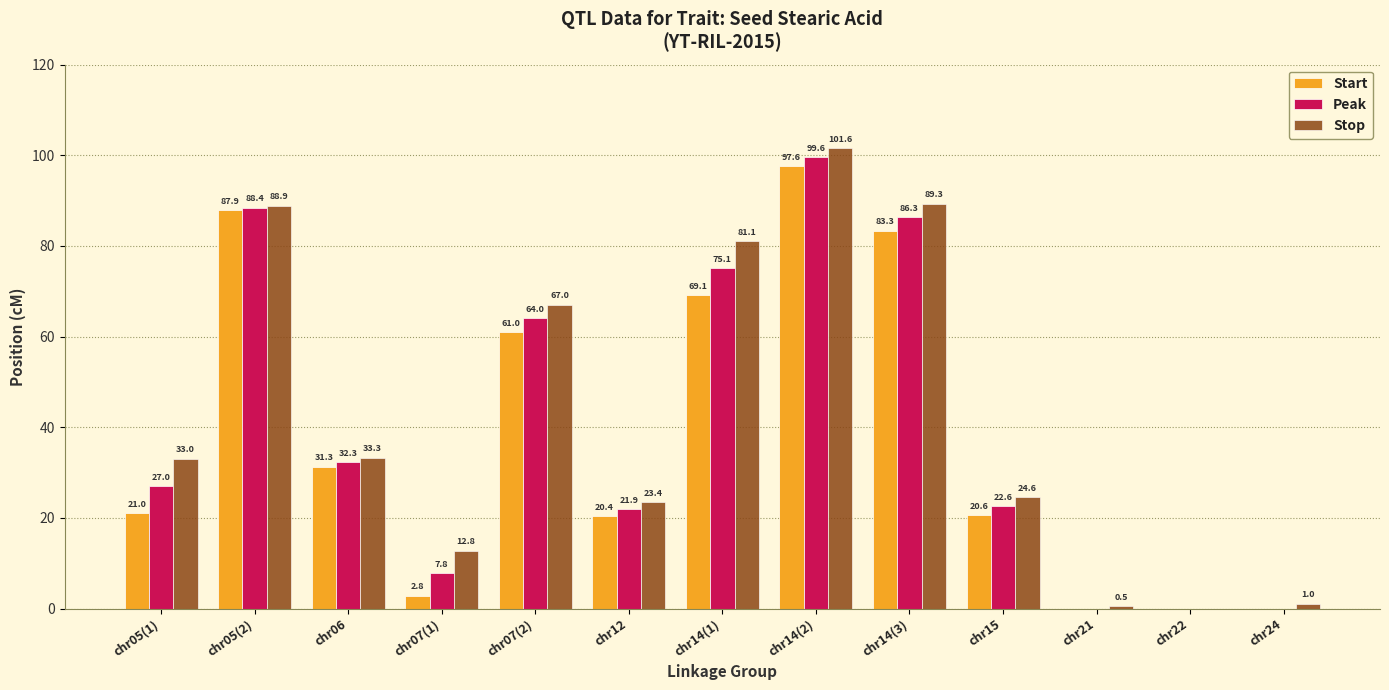

Reading left to right, extract all data points from this chart.

Start: chr05(1)=21.0	chr05(2)=87.9	chr06=31.3	chr07(1)=2.8	chr07(2)=61.0	chr12=20.4	chr14(1)=69.1	chr14(2)=97.6	chr14(3)=83.3	chr15=20.6	chr21=0.0	chr22=0.0	chr24=0.0
Peak: chr05(1)=27.0	chr05(2)=88.4	chr06=32.3	chr07(1)=7.8	chr07(2)=64.0	chr12=21.9	chr14(1)=75.1	chr14(2)=99.6	chr14(3)=86.3	chr15=22.6	chr21=0.0	chr22=0.0	chr24=0.0
Stop: chr05(1)=33.0	chr05(2)=88.9	chr06=33.3	chr07(1)=12.8	chr07(2)=67.0	chr12=23.4	chr14(1)=81.1	chr14(2)=101.6	chr14(3)=89.3	chr15=24.6	chr21=0.5	chr22=0.0	chr24=1.0